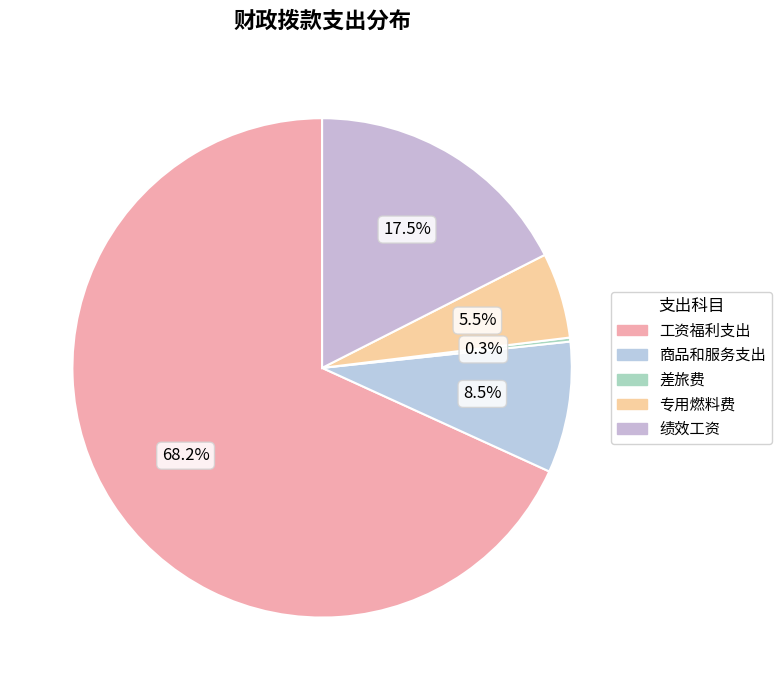

Which slice is the smallest?

差旅费